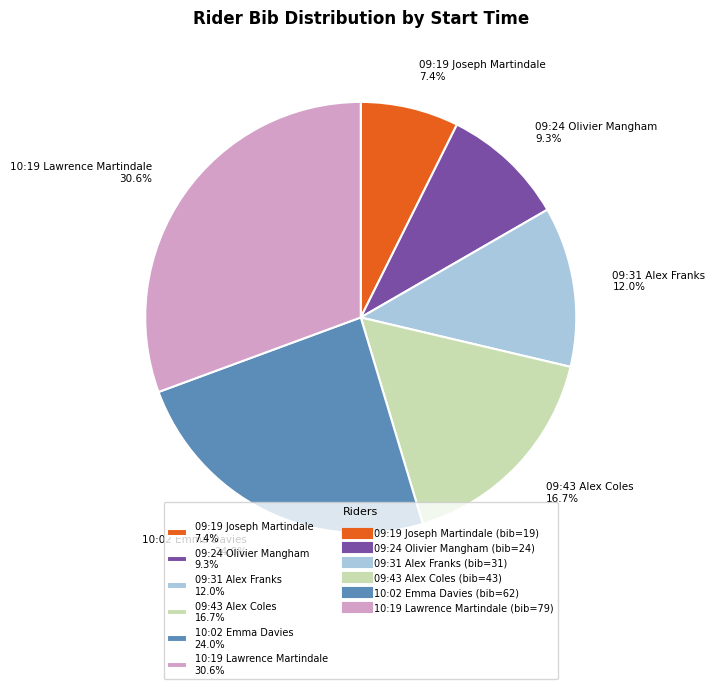

How much of the chart is everything except 09:31 Alex Franks?

88.0%